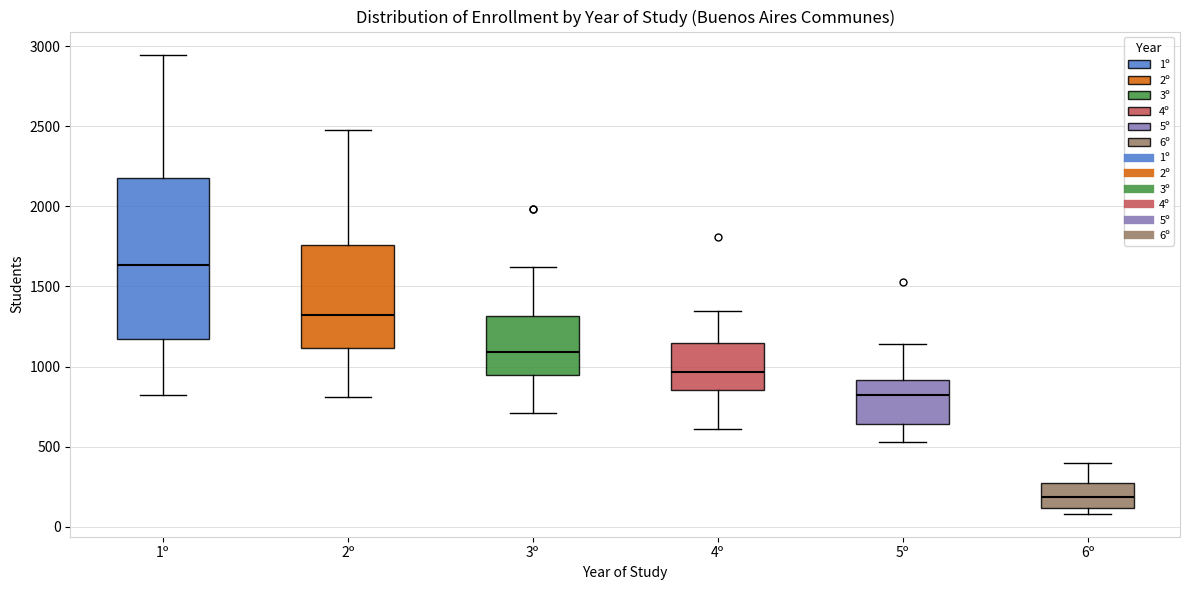

Reading left to right, transcribe this box plot: for each box, give where its median line is, the range the box spans, and where its two whiskers end, as read against the y-axis. The values are not printed on the chart, so give them approximately, as read against the axis.

1º: median 1650, box 1150 to 2200, whiskers 850 to 2950
2º: median 1300, box 1100 to 1750, whiskers 800 to 2500
3º: median 1100, box 950 to 1300, whiskers 700 to 1600
4º: median 950, box 850 to 1150, whiskers 600 to 1350
5º: median 800, box 650 to 900, whiskers 550 to 1150
6º: median 200, box 100 to 300, whiskers 100 (just below the box's lower edge) to 400